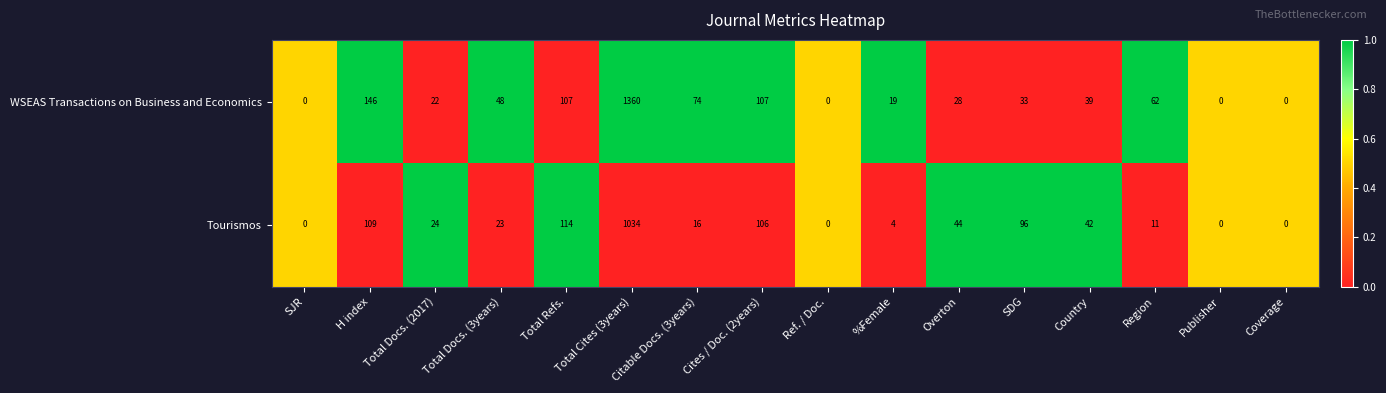

Count the number of categories in the chart.

16